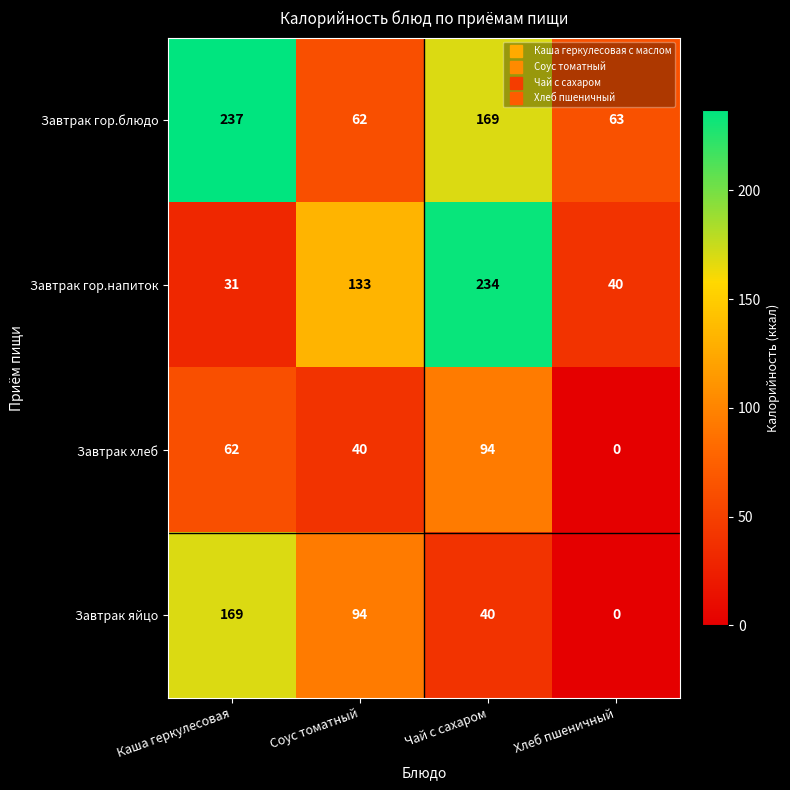

How many series are shown in this chart?

4